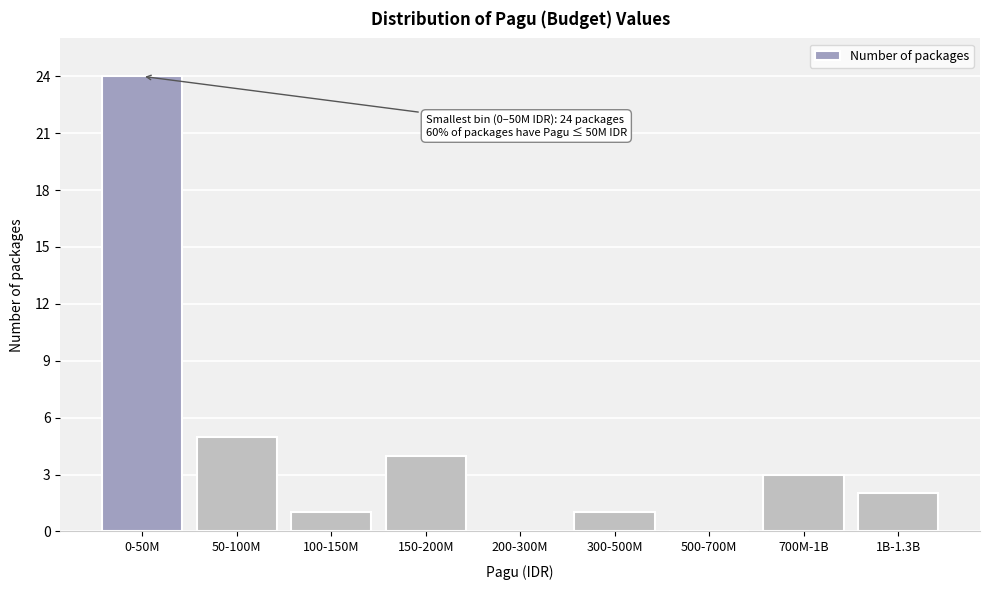

Reading left to right, extract all data points from this chart.

0-50M=24	50-100M=5	100-150M=1	150-200M=4	200-300M=0	300-500M=1	500-700M=0	700M-1B=3	1B-1.3B=2